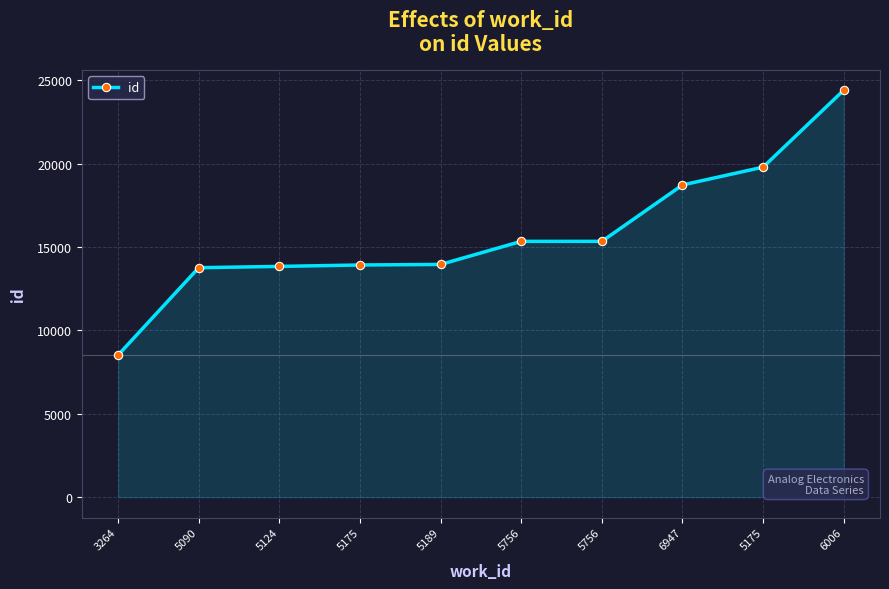

How many data points are less than 15337?

5